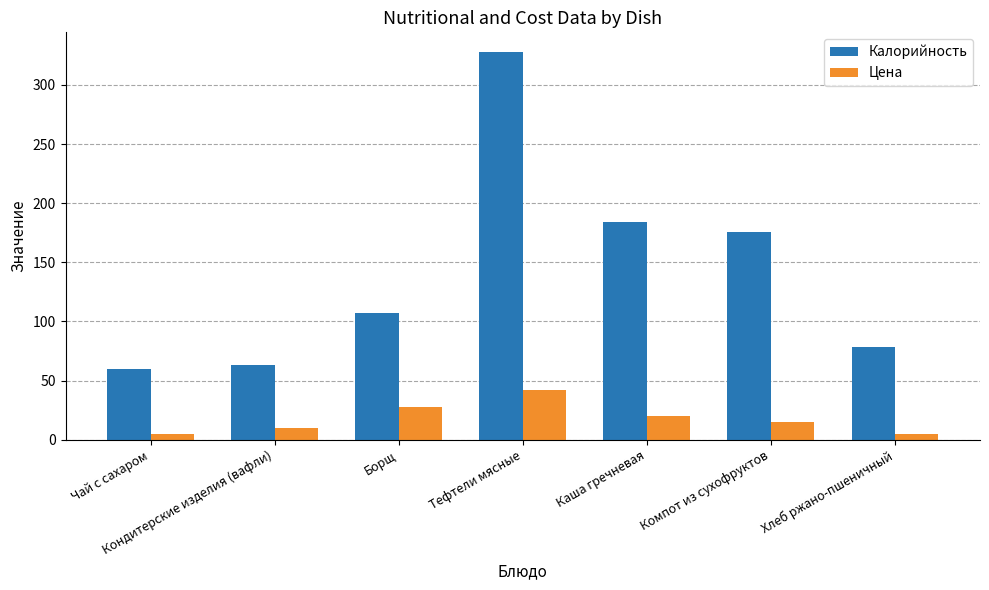

Reading left to right, what are all the values shown in this chart?

Калорийность: Чай с сахаром=60	Кондитерские изделия (вафли)=63	Борщ=107	Тефтели мясные=328	Каша гречневая=184	Компот из сухофруктов=176	Хлеб ржано-пшеничный=78
Цена: Чай с сахаром=5	Кондитерские изделия (вафли)=10	Борщ=28	Тефтели мясные=42	Каша гречневая=20	Компот из сухофруктов=15	Хлеб ржано-пшеничный=5